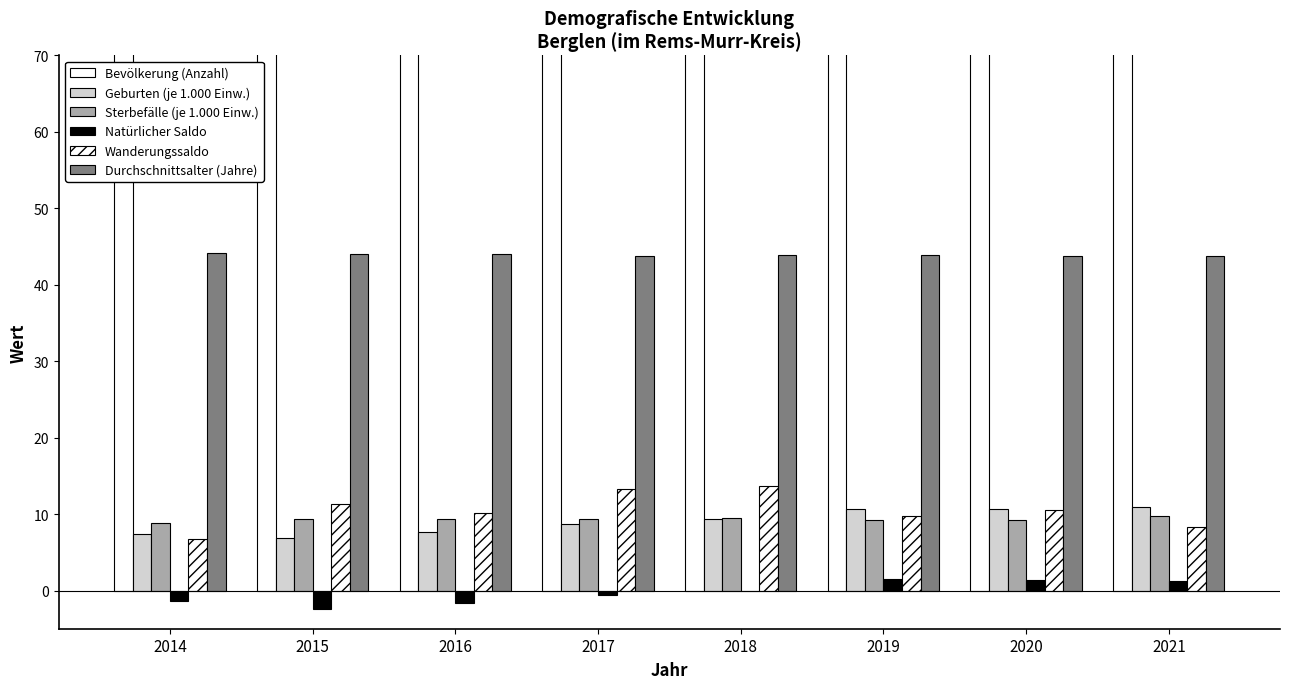

Which series has the largest total across all categories?

Bevölkerung (Anzahl)